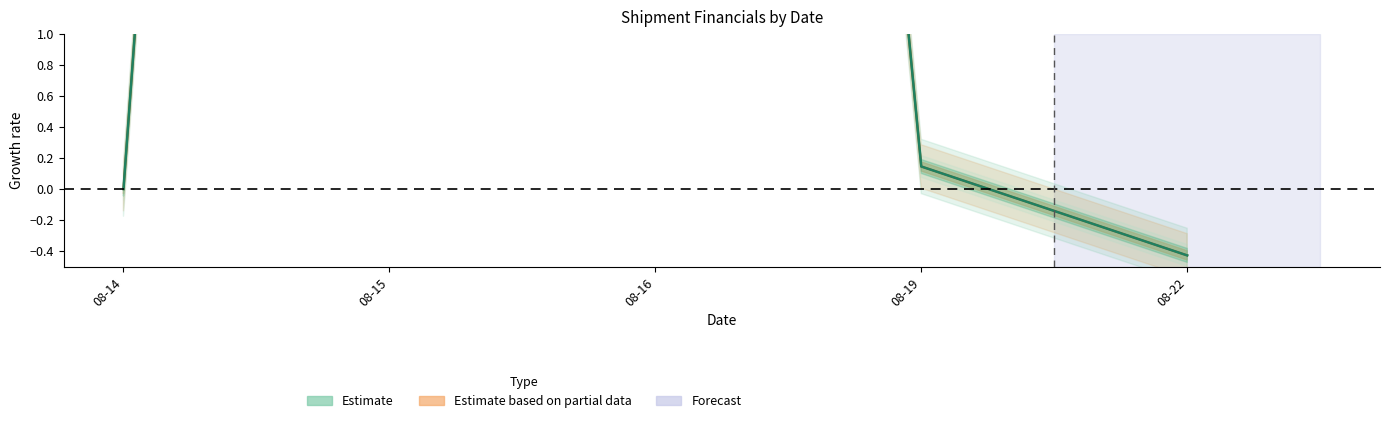

After their last crossing, which series has the higher values: Estimate or Estimate based on partial data?

Estimate based on partial data